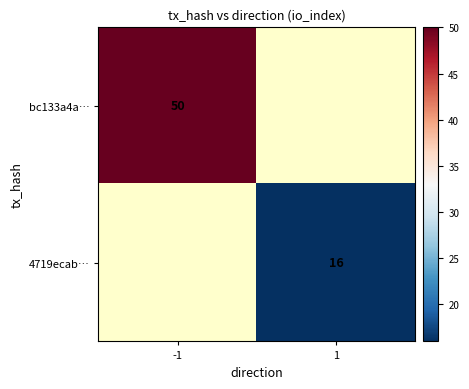

Is it true that 4719ecab… equals 4 at 1?

False